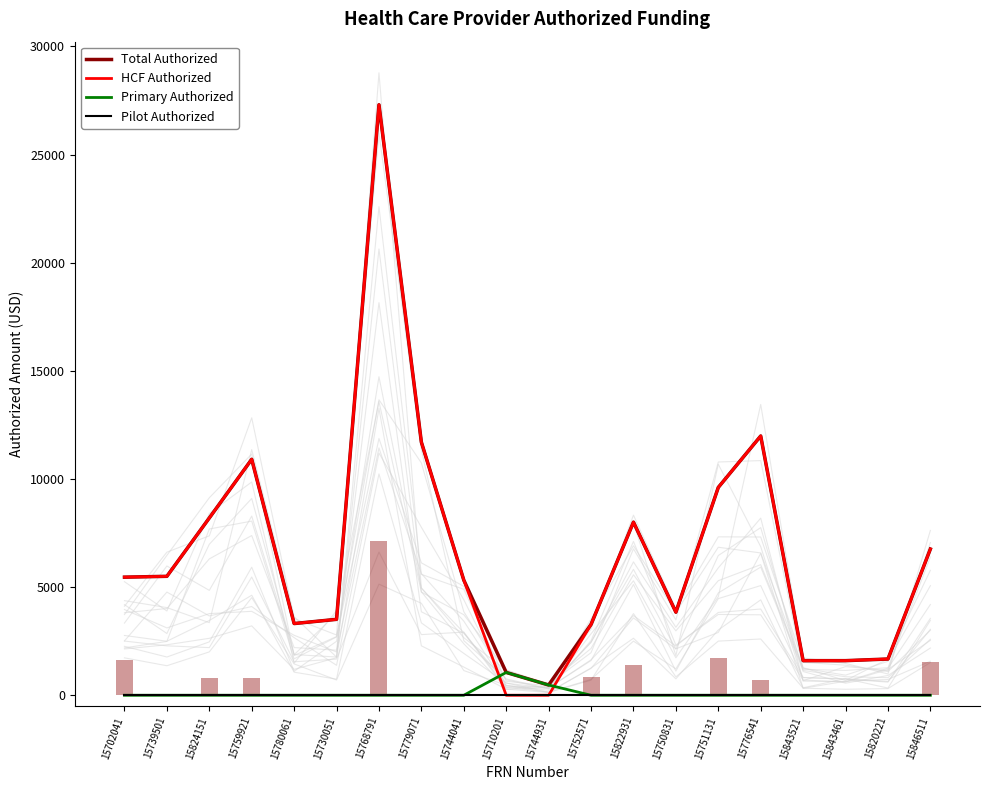

Which category has the highest value across all series?

15768791